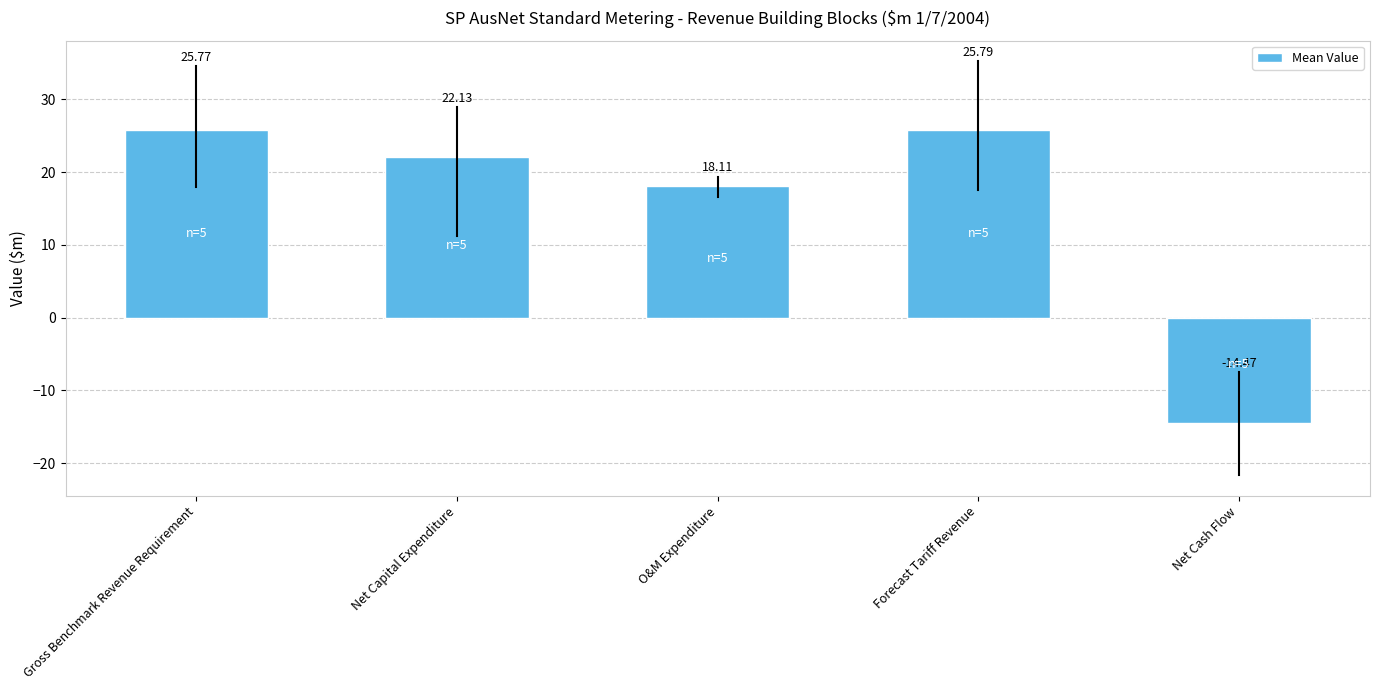

Rank the categories by value from lowest to highest.

Net Cash Flow, O&M Expenditure, Net Capital Expenditure, Gross Benchmark Revenue Requirement, Forecast Tariff Revenue